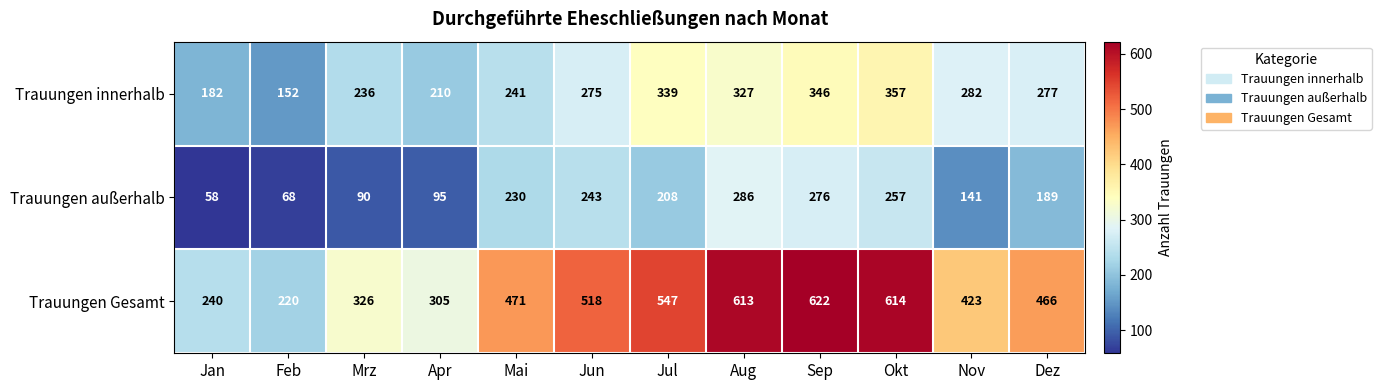

What is the greatest value displayed?

622